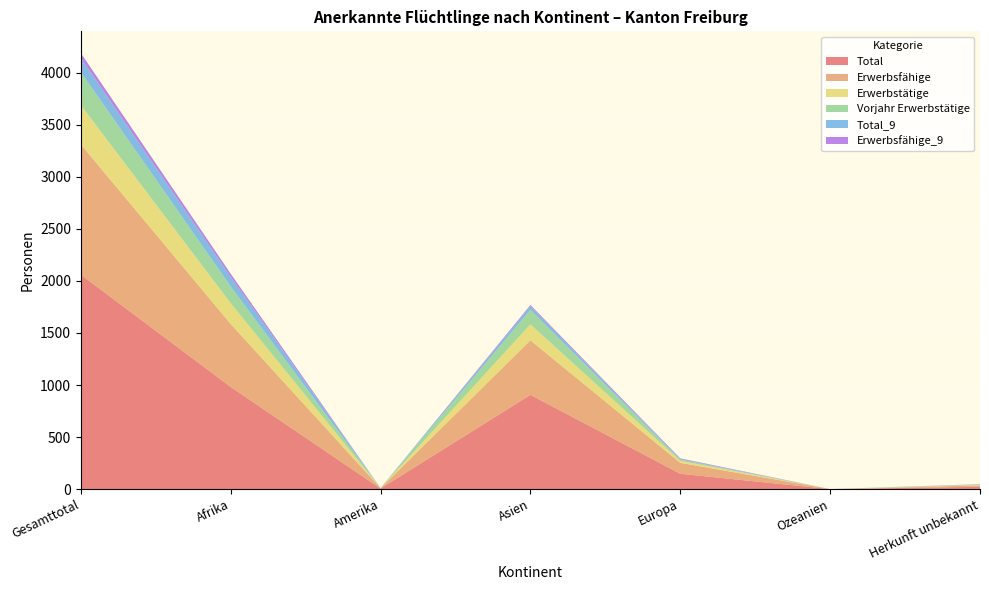

Reading left to right, transcribe all the data shown in this chart.

Total: Gesamttotal=2060	Afrika=981	Amerika=5	Asien=905	Europa=147	Ozeanien=0	Herkunft unbekannt=22
Erwerbsfähige: Gesamttotal=1251	Afrika=605	Amerika=4	Asien=524	Europa=105	Ozeanien=0	Herkunft unbekannt=13
Erwerbstätige: Gesamttotal=378	Afrika=200	Amerika=0	Asien=154	Europa=19	Ozeanien=0	Herkunft unbekannt=5
Vorjahr Erwerbstätige: Gesamttotal=317	Afrika=161	Amerika=0	Asien=140	Europa=12	Ozeanien=0	Herkunft unbekannt=4
Total_9: Gesamttotal=136	Afrika=93	Amerika=0	Asien=35	Europa=6	Ozeanien=0	Herkunft unbekannt=2
Erwerbsfähige_9: Gesamttotal=47	Afrika=29	Amerika=0	Asien=11	Europa=6	Ozeanien=0	Herkunft unbekannt=1